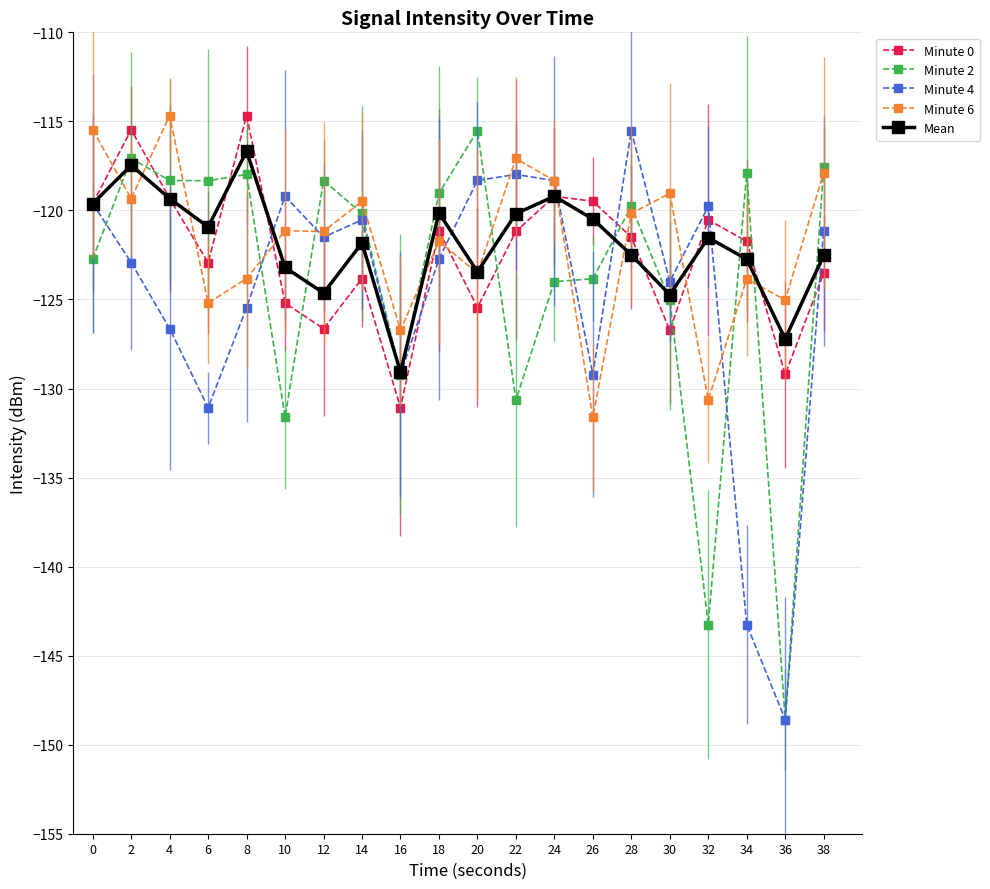

The value of Minute 4 at 22 is -51.6. True or false?

False